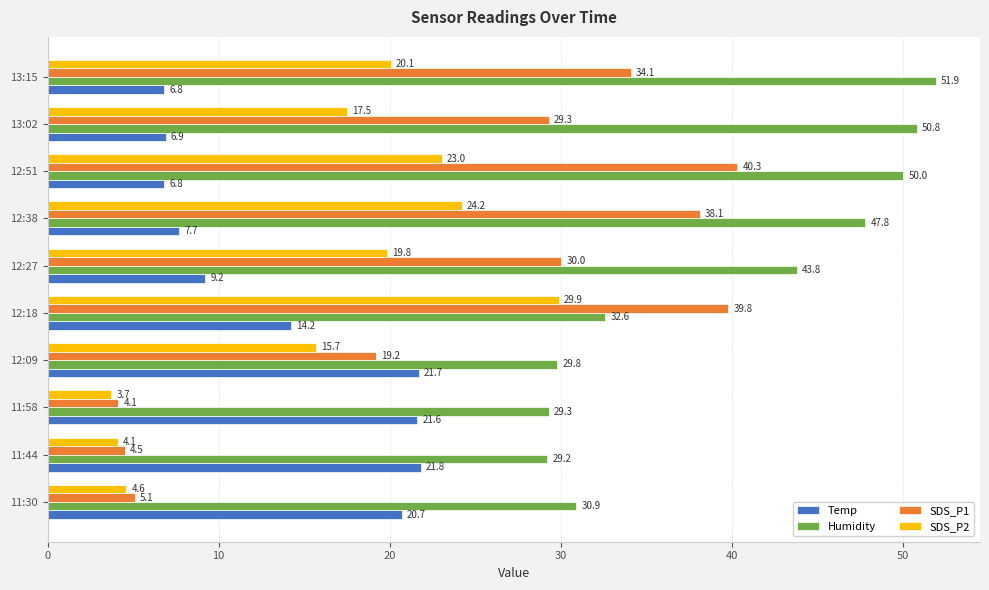

At which category is the sum across all series the highest?

12:51